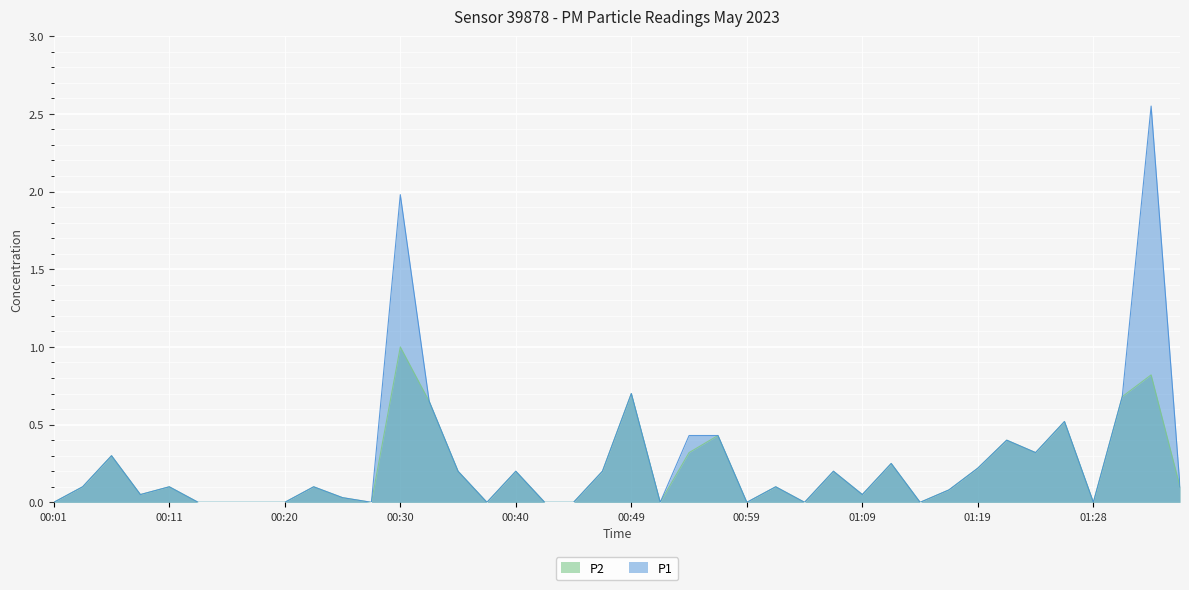

How many lines are shown in the chart?

2